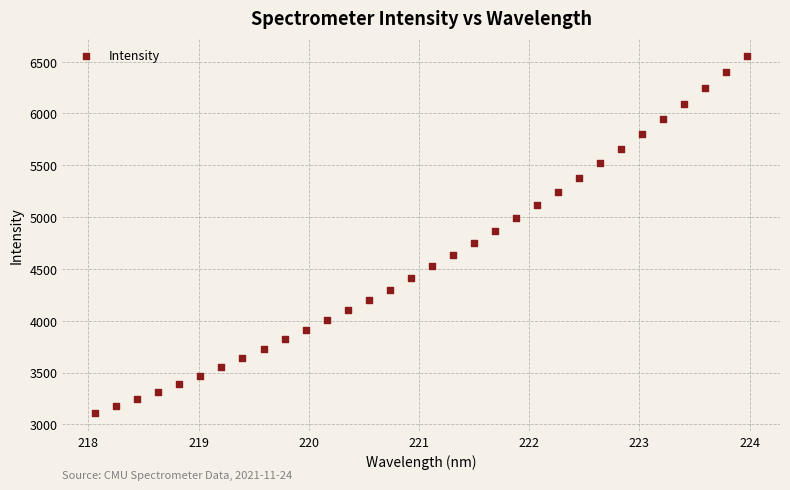

What is the range of Y values (max minus min)?

3446.7